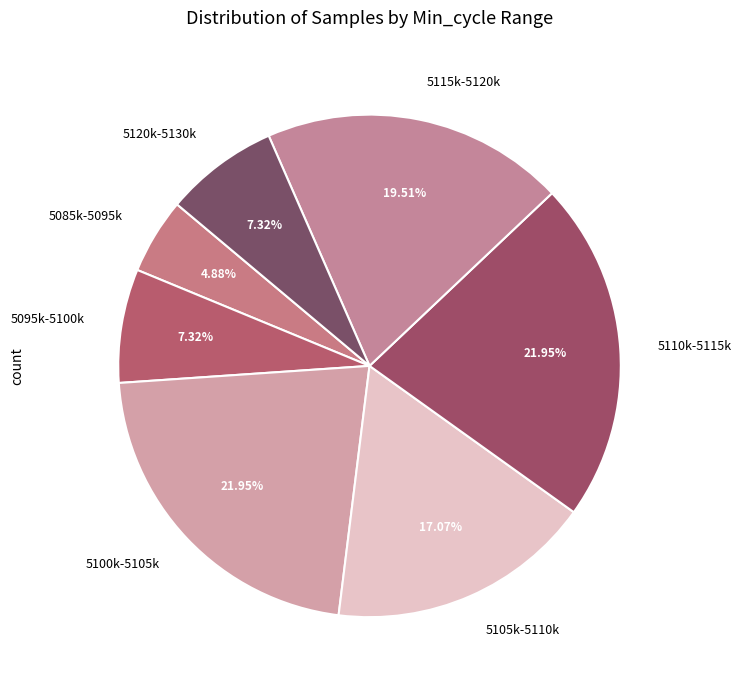

Combined, do 5100k-5105k and 5120k-5130k account for over 50%?

No